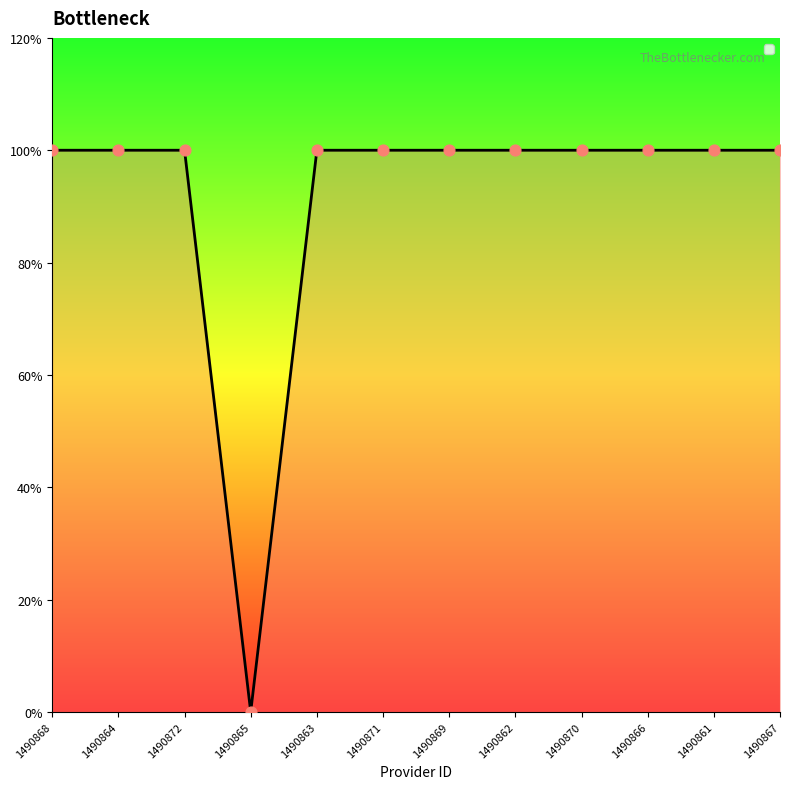

Does the chart have visible grid lines?

No